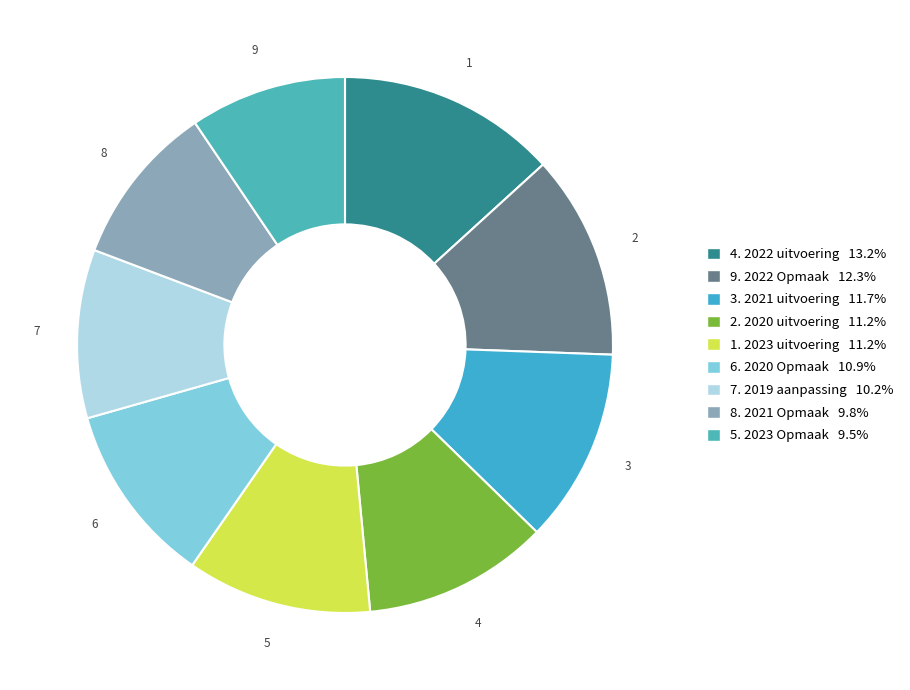

How many slices are in this pie chart?

9